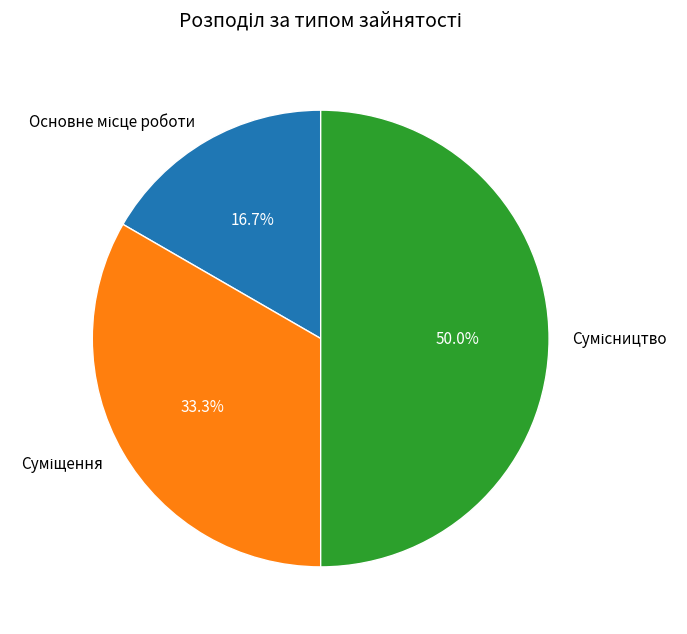

Count the number of slices in the pie.

3